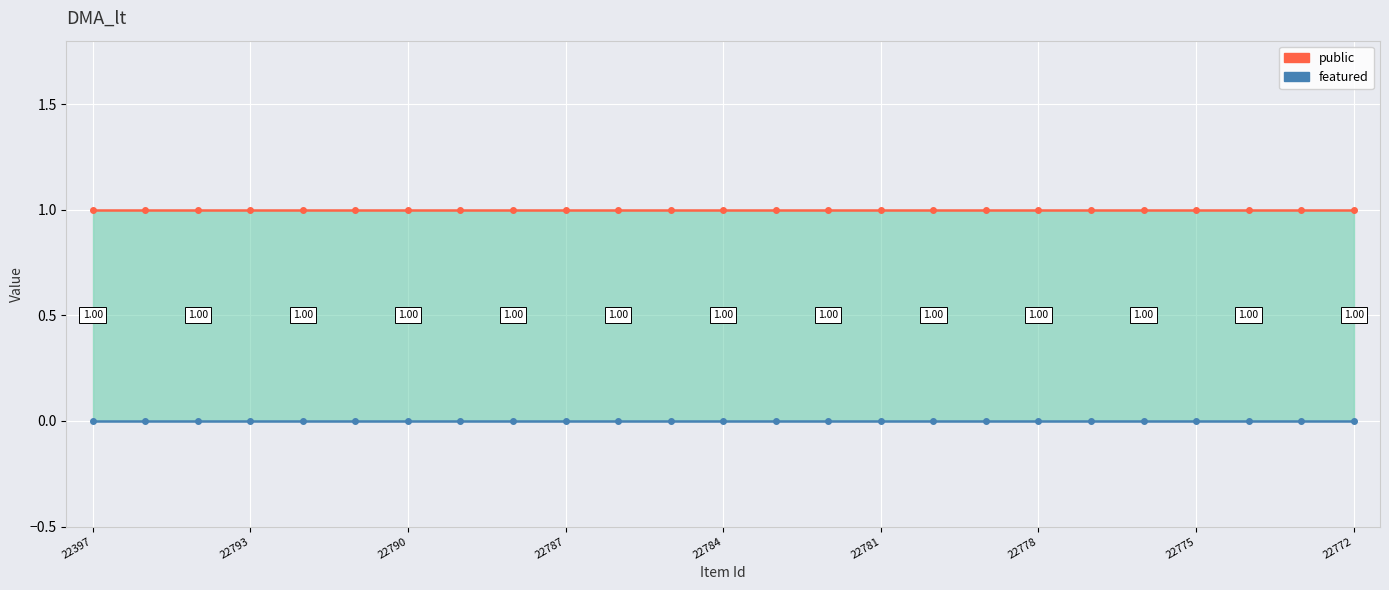

True or false: featured and public cross at least once.

False